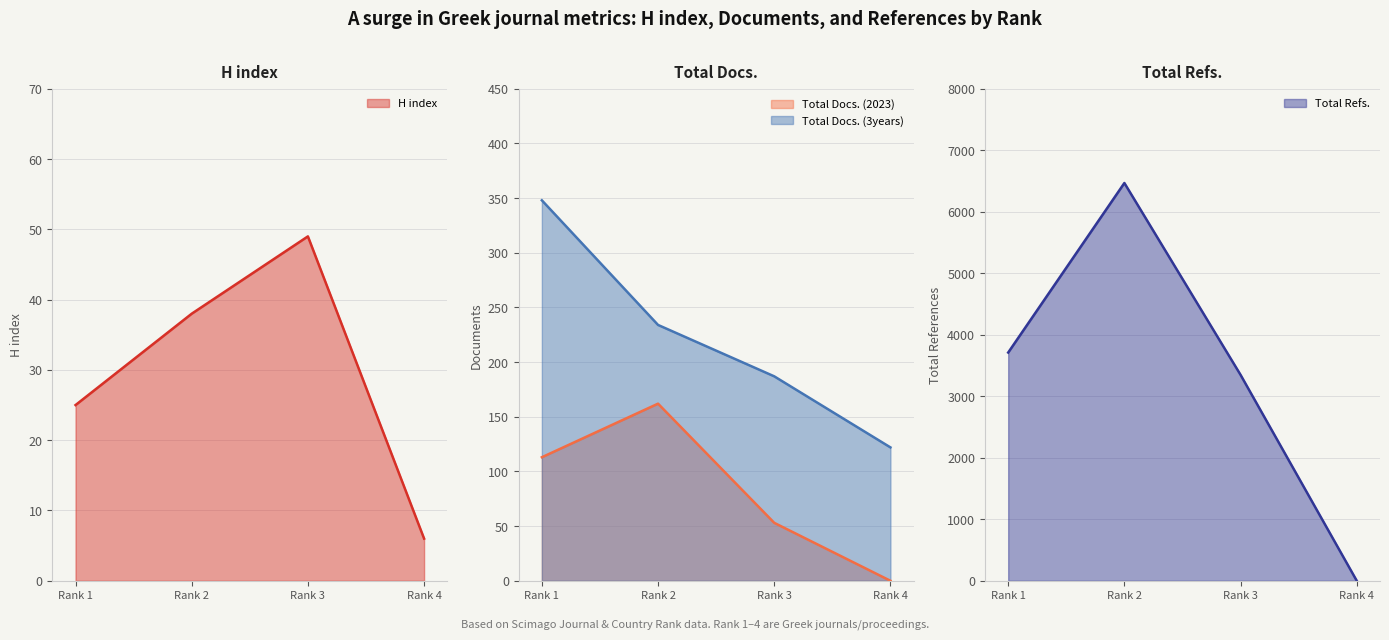

True or false: Total Refs. and Total Docs. (2023) intersect in this chart.

False